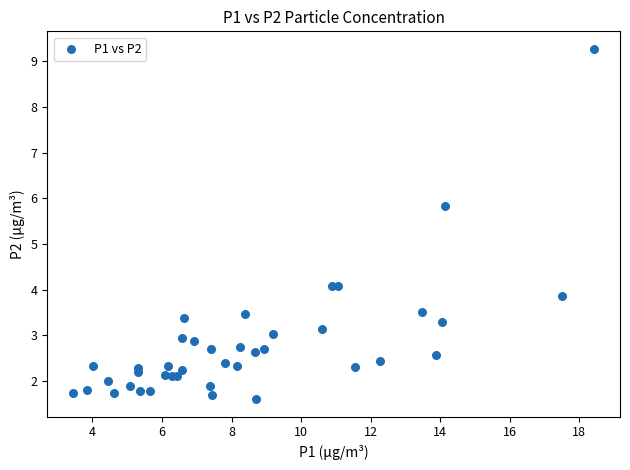

What Y value in the scatter plot is closest to 5?

5.8